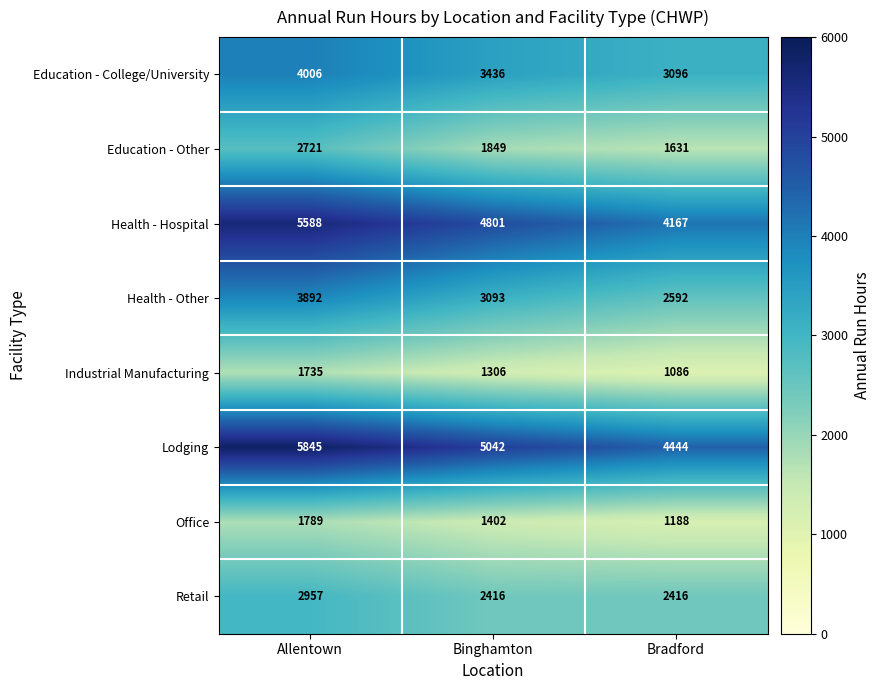

Rank the series by their maximum value, from highest to lowest.

Lodging, Health - Hospital, Education - College/University, Health - Other, Retail, Education - Other, Office, Industrial Manufacturing